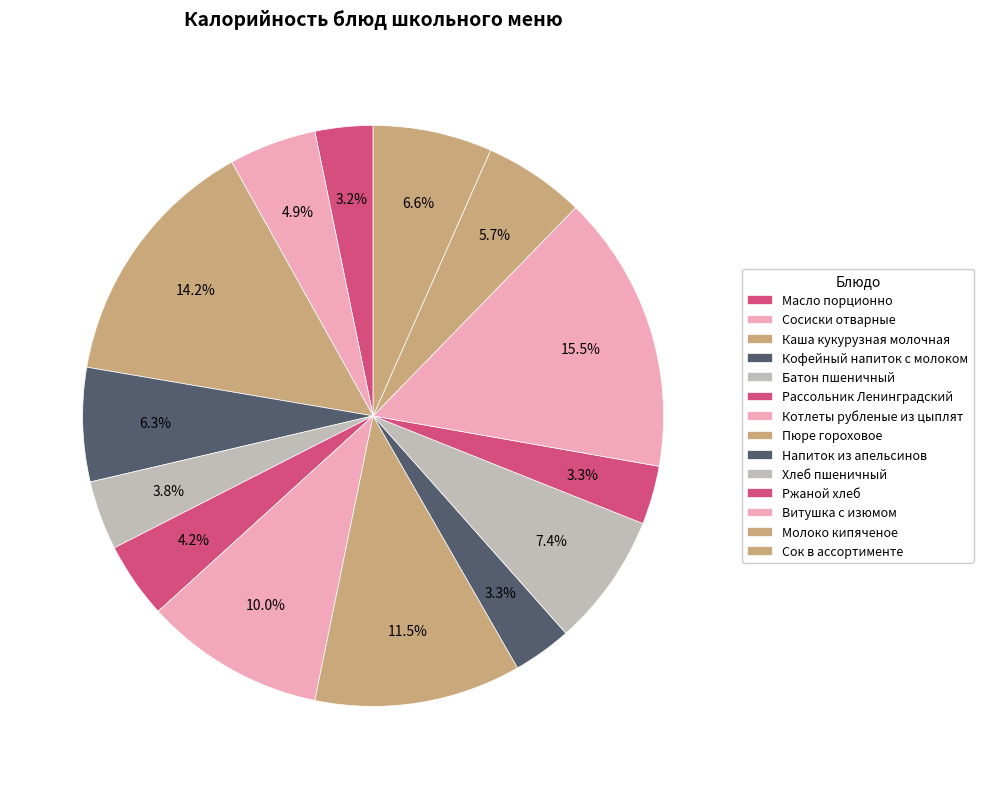

Rank the categories by value from lowest to highest.

Масло порционно, Напиток из апельсинов, Ржаной хлеб, Батон пшеничный, Рассольник Ленинградский, Сосиски отварные, Молоко кипяченое, Кофейный напиток с молоком, Сок в ассортименте, Хлеб пшеничный, Котлеты рубленые из цыплят, Пюре гороховое, Каша кукурузная молочная, Витушка с изюмом